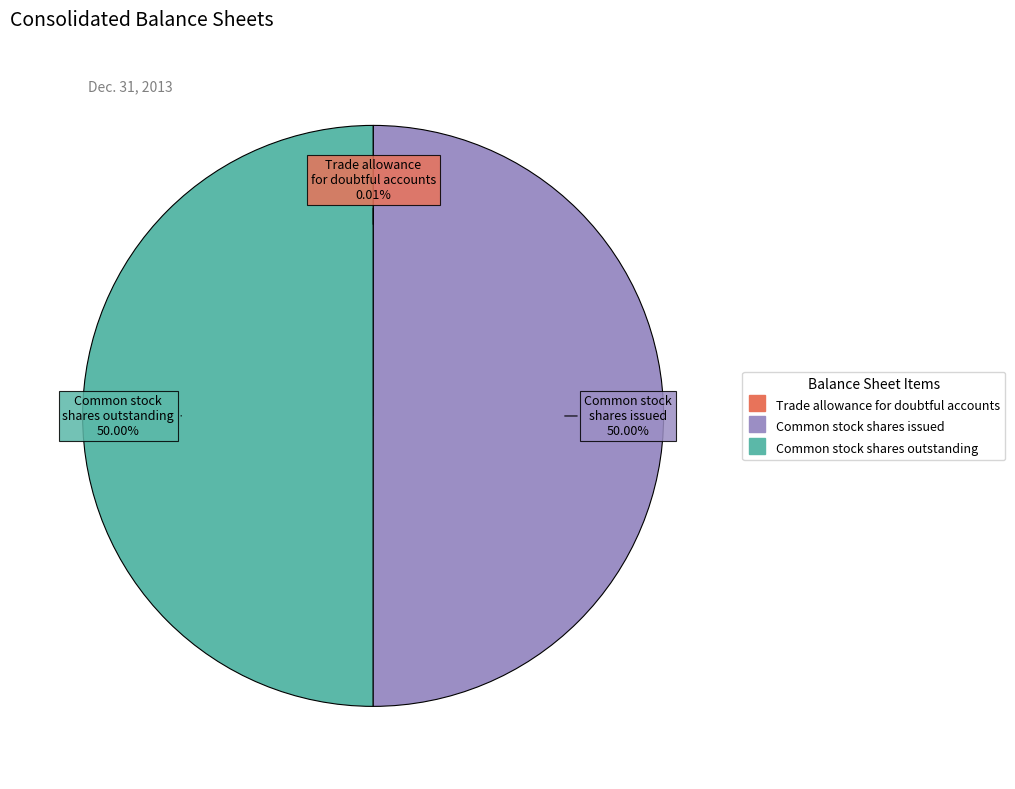

What percentage is the Common stock shares outstanding slice, to the nearest percent?

50%